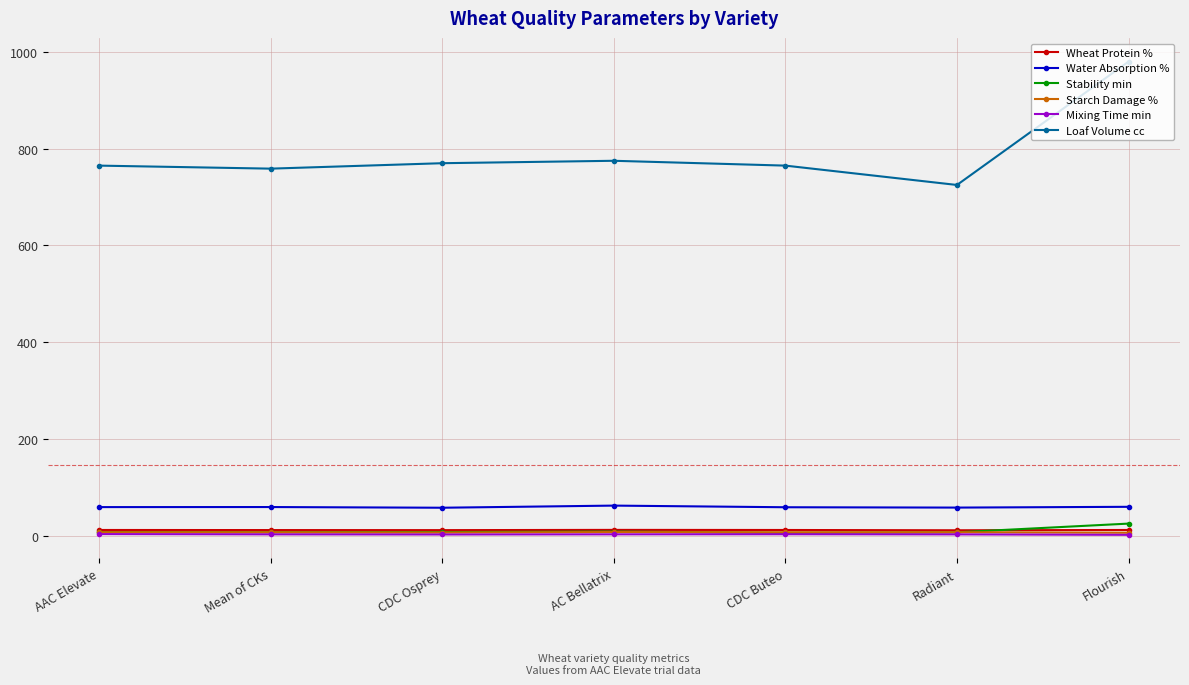

What is the label of the 6th point from the right?

Mean of CKs